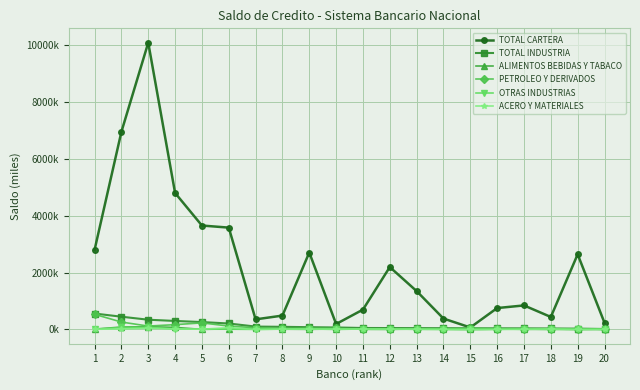

What is the difference between the highest and lowest values at 12?

2197471.0